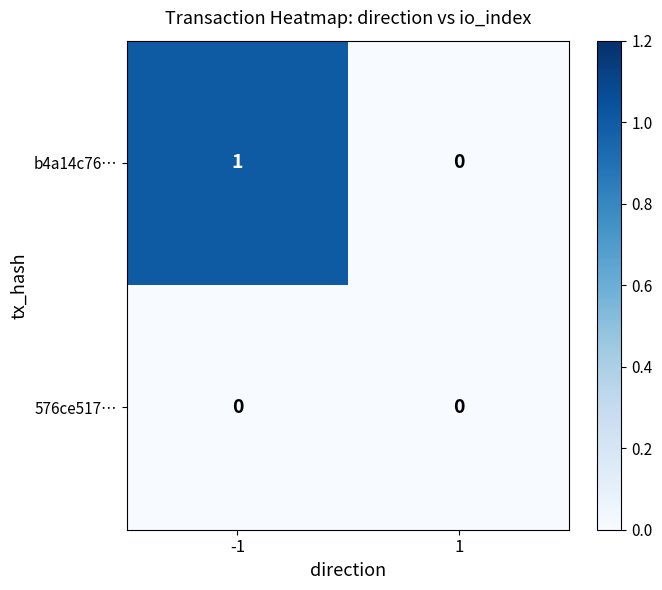

What is the difference between the highest and lowest values at -1?

1